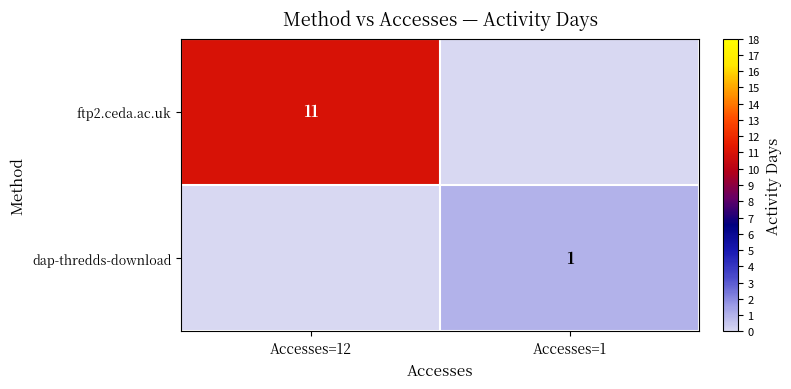

True or false: ftp2.ceda.ac.uk has a value of 15 at Accesses=12.

False